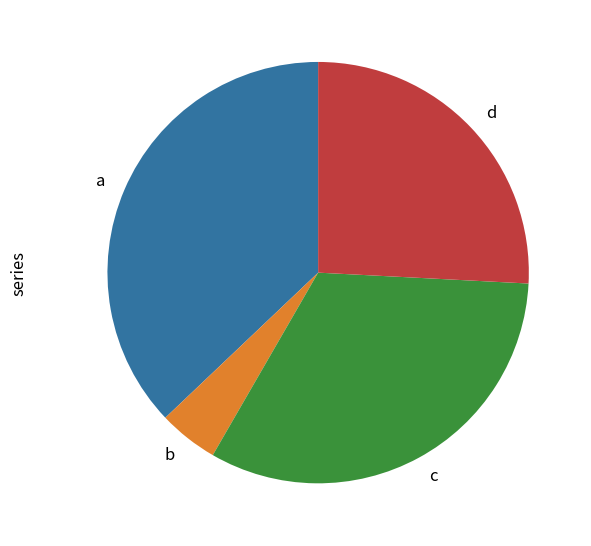

Combined, do a and c account for over 50%?

Yes